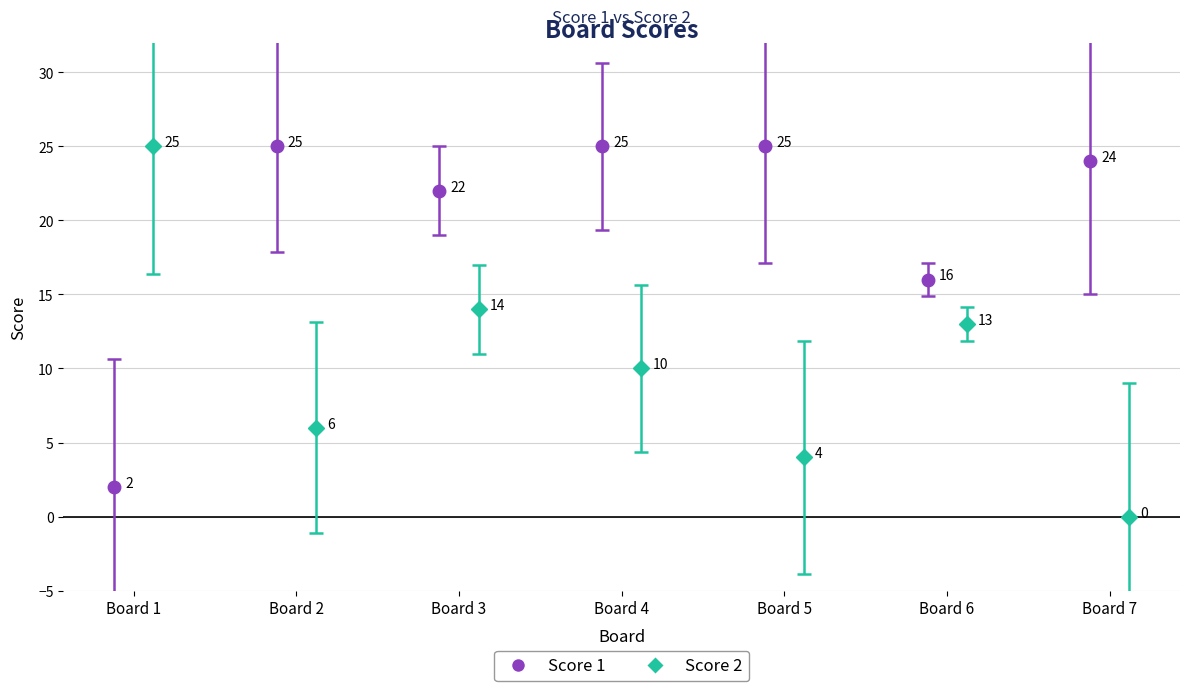

Reading left to right, extract all data points from this chart.

Score 1: 1=2	2=25	3=22	4=25	5=25	6=16	7=24
Score 2: 1=25	2=6	3=14	4=10	5=4	6=13	7=0